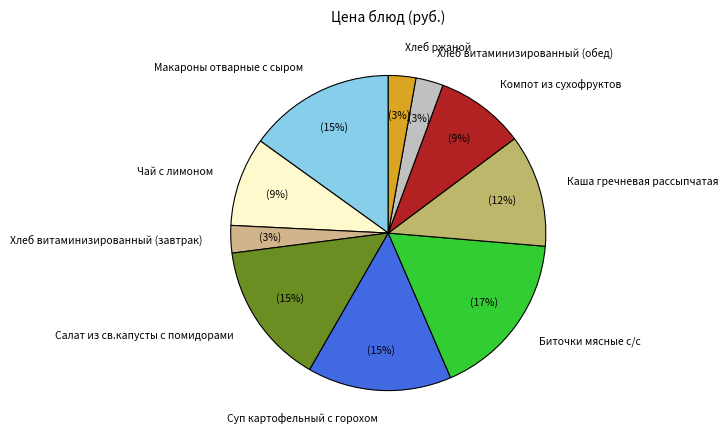

Does Каша гречневая рассыпчатая account for over 50% of the chart?

No